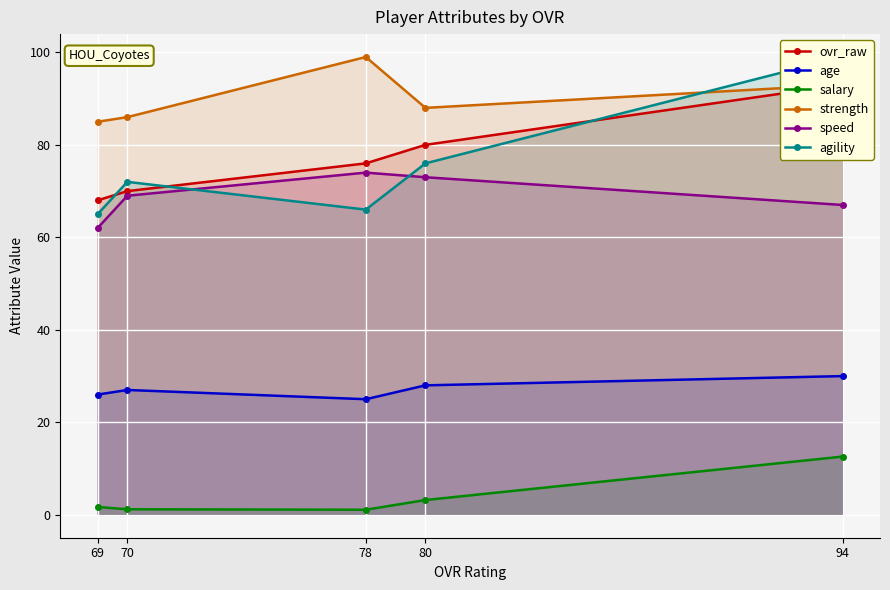

Which series has the largest range (max minus min)?

agility